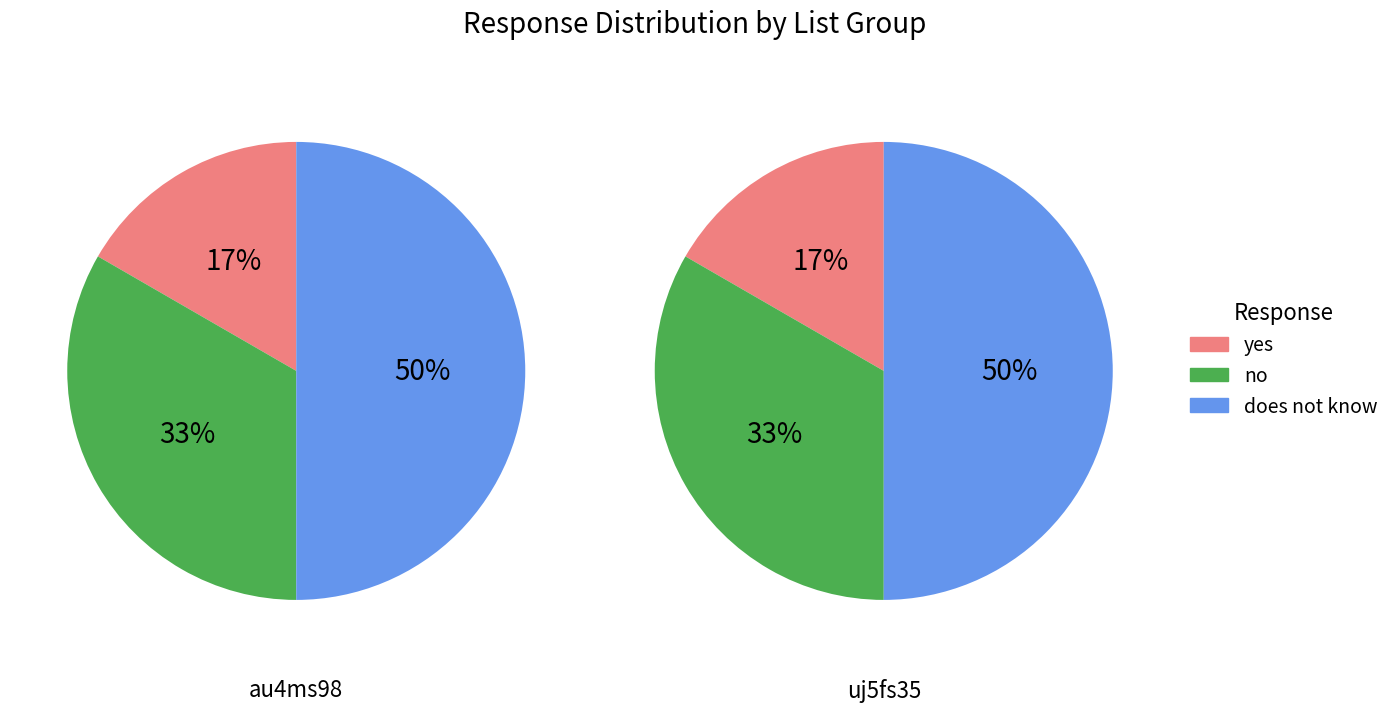

Which category has the smallest portion of the pie?

yes